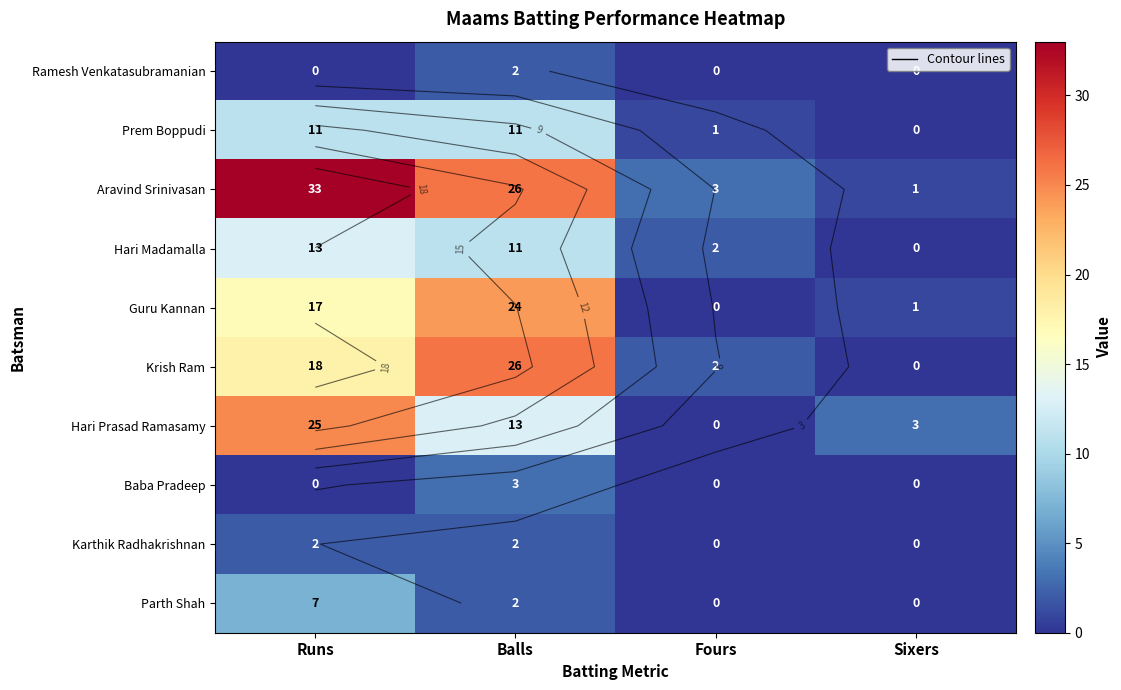

Which has a higher value, Sixers or Balls?

Balls